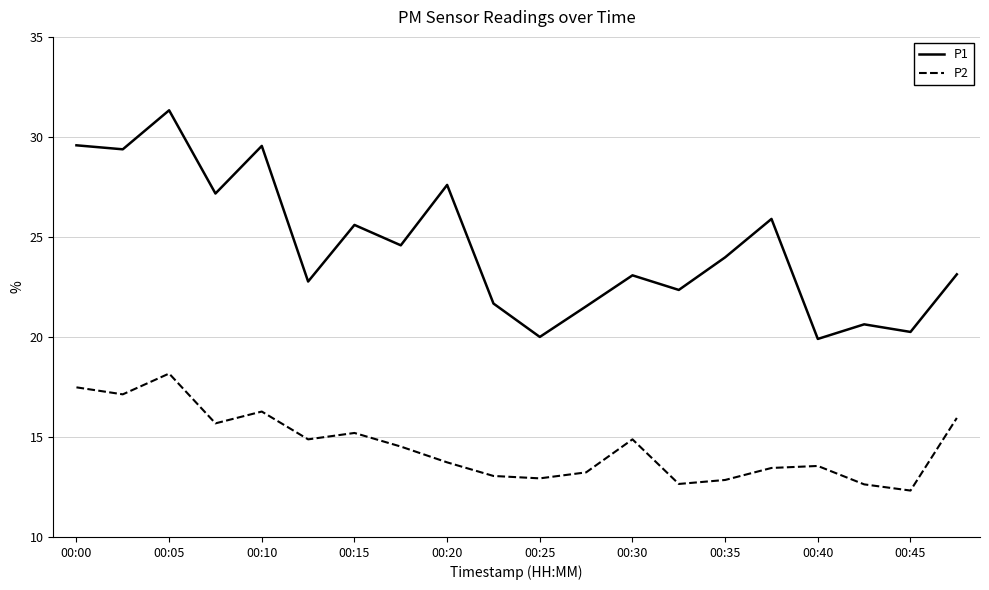

What is the lowest value of the P2 series?

12.3